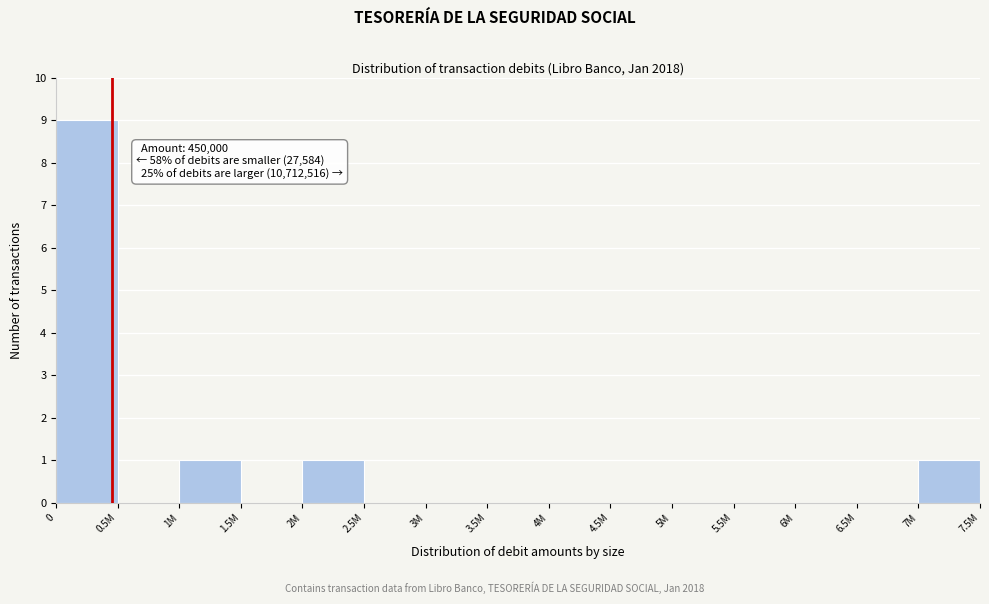

Reading right to left, what are all the values shown in this chart?

7M=1	6.5M=0	6M=0	5.5M=0	5M=0	4.5M=0	4M=0	3.5M=0	3M=0	2.5M=0	2M=1	1.5M=0	1M=1	0.5M=0	0=9